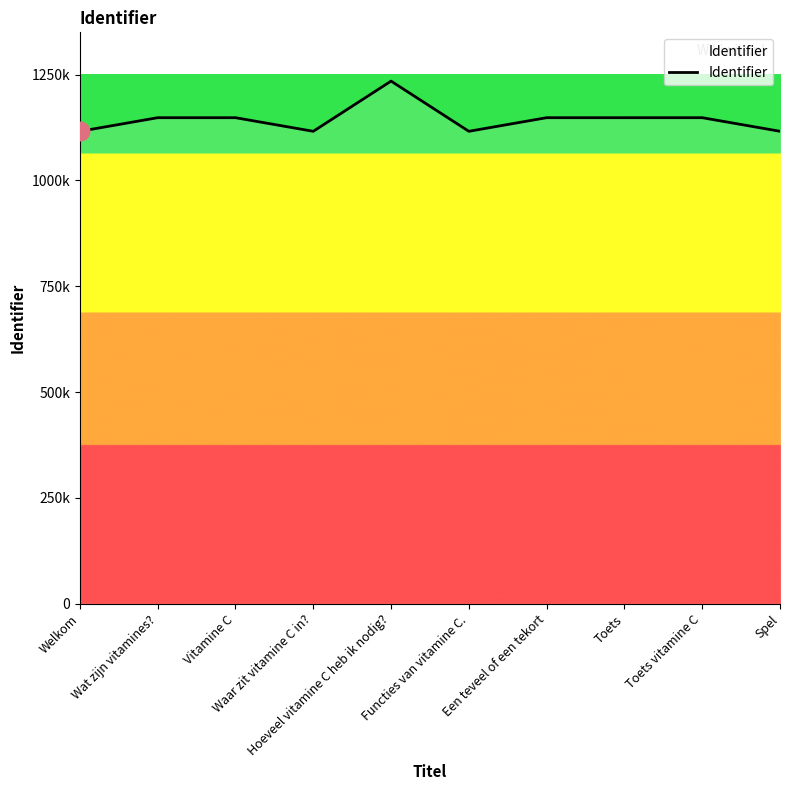

Approximately how many times larger is the value at Waar zit vitamine C in? compared to Hoeveel vitamine C heb ik nodig??

0.9